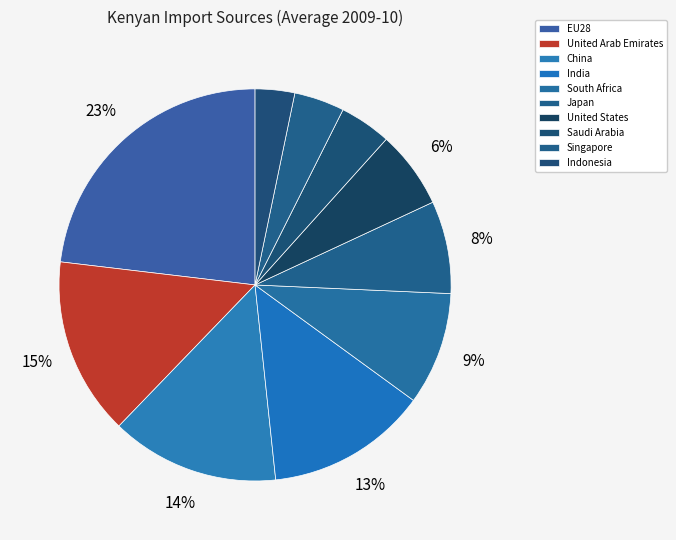

To the nearest percent, what is the combined percentage of EU28 and Singapore?

27%